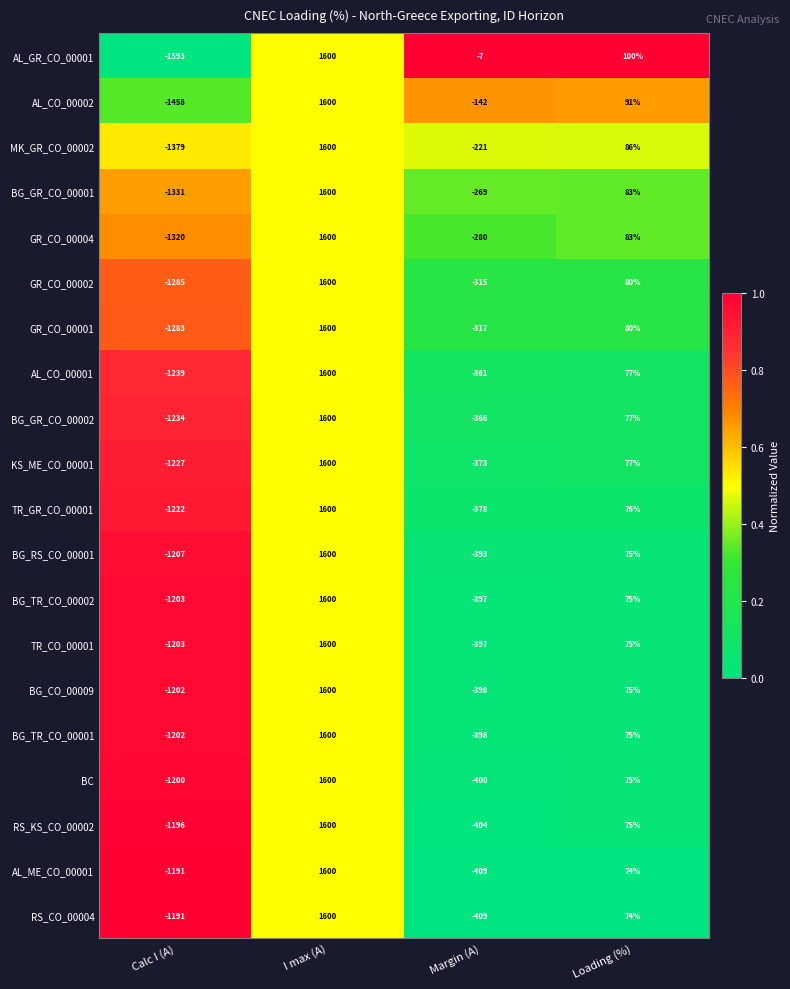

What is the highest value of the BG_GR_CO_00001 series?

1600